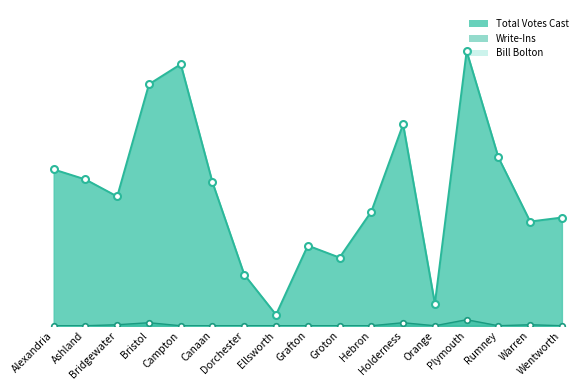

Is the value of Total Votes Cast at Alexandria greater than the value of Write-Ins at Canaan?

Yes